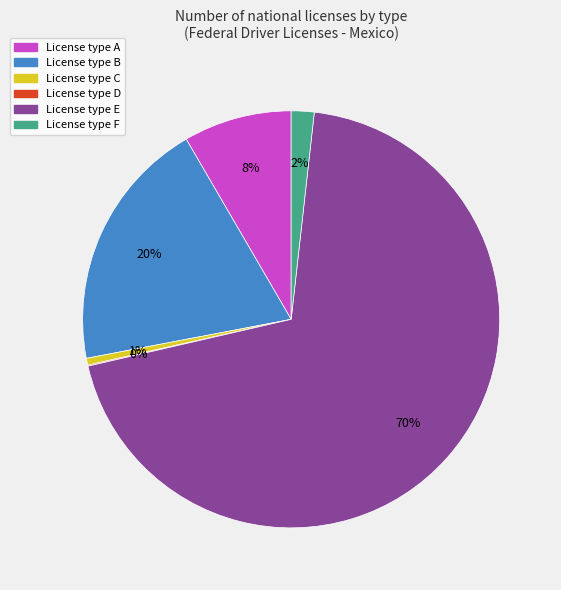

Is there a majority slice in this chart?

Yes